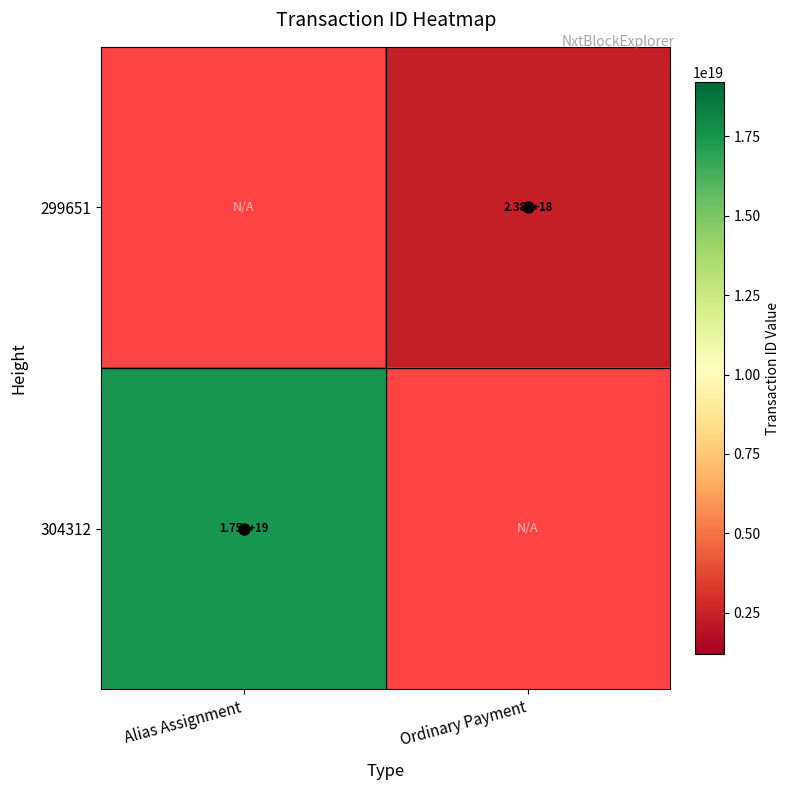

Which series has the widest spread of values?

304312